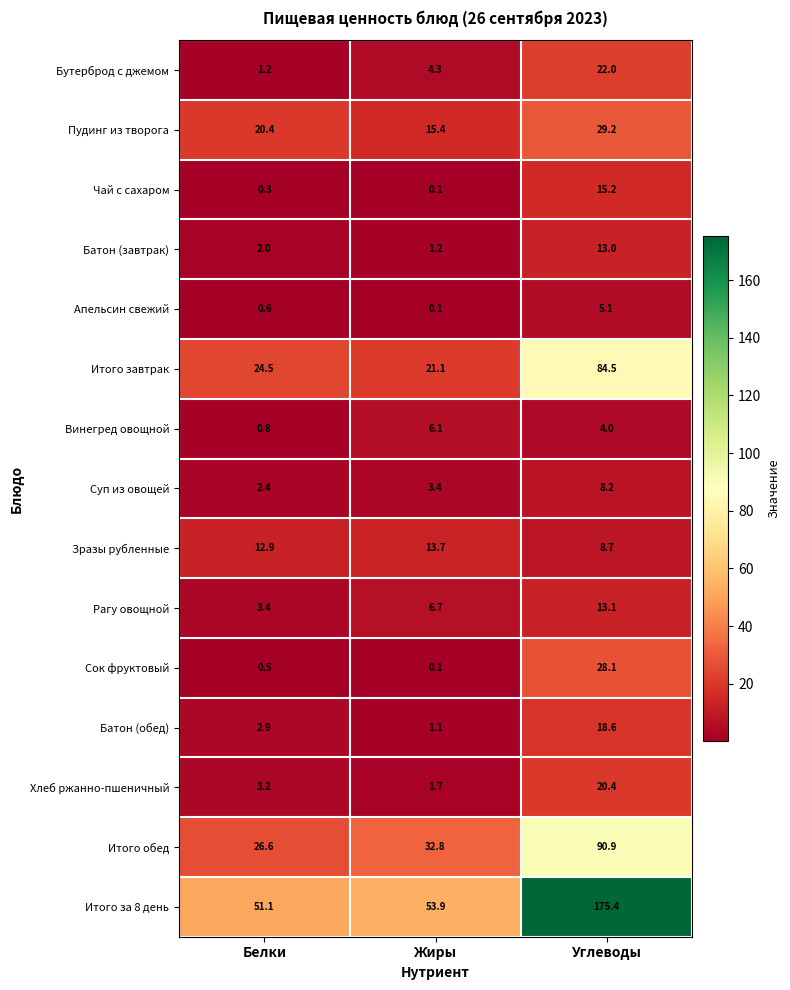

Rank the series by their maximum value, from lowest to highest.

Апельсин свежий, Винегред овощной, Суп из овощей, Батон (завтрак), Рагу овощной, Зразы рубленные, Чай с сахаром, Батон (обед), Хлеб ржанно-пшеничный, Бутерброд с джемом, Сок фруктовый, Пудинг из творога, Итого завтрак, Итого обед, Итого за 8 день